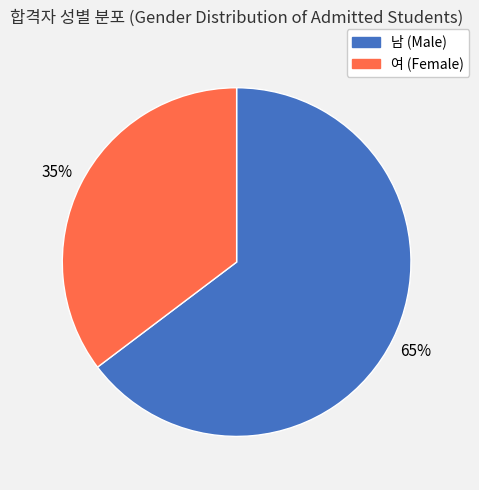

Which slice is the smallest?

여